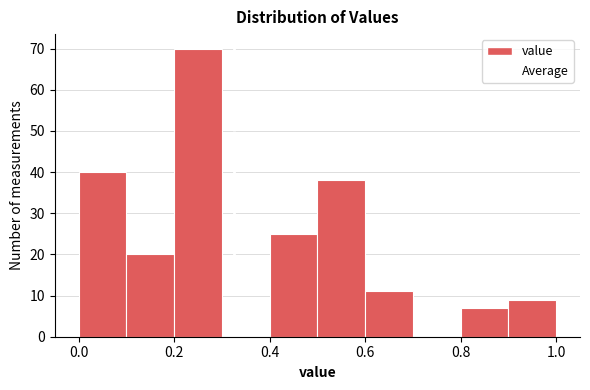

Reading left to right, list every bar in this chart as the range it spans on the x-axis followed by its height. The values are not printed on the chart, so give them approximately, as read against the axis.

0.0 to 0.1: 40
0.1 to 0.2: 20
0.2 to 0.3: 70
0.3 to 0.4: 0
0.4 to 0.5: 25
0.5 to 0.6: 38
0.6 to 0.7: 11
0.7 to 0.8: 0
0.8 to 0.9: 7
0.9 to 1.0: 9